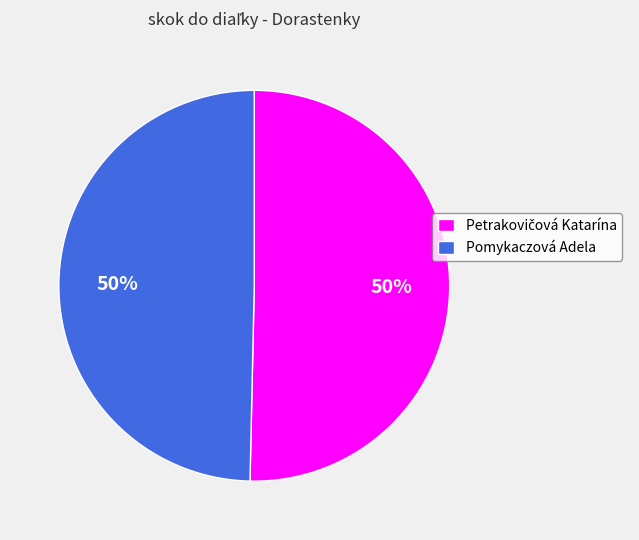

Is it true that Pomykaczová Adela is 62% of the pie?

False